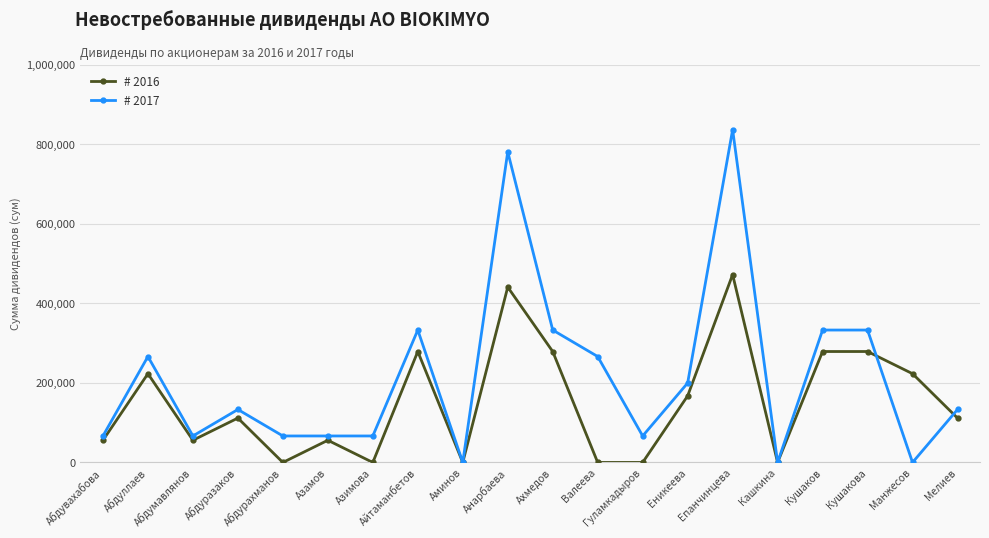

What is the label of the 2nd point from the left?

Абдуллаев